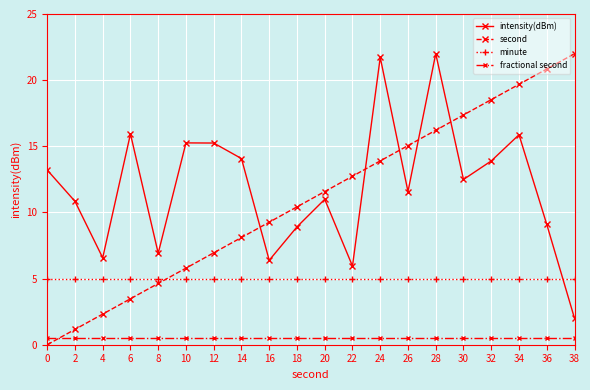

How many values in the intensity(dBm) series are below 12?

10